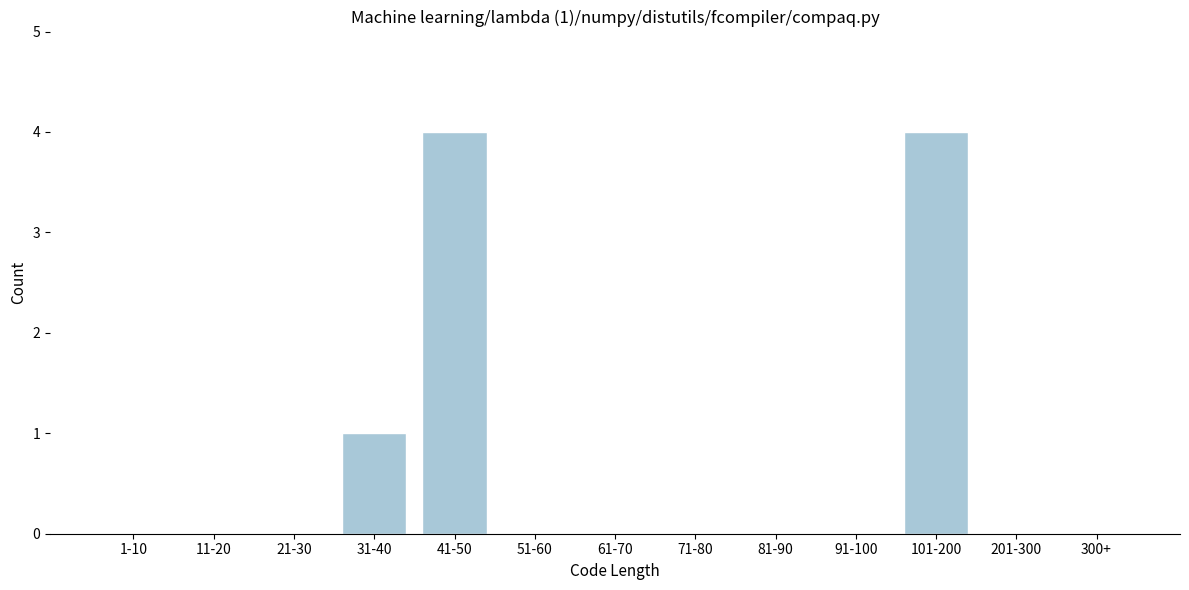

Reading left to right, transcribe all the data shown in this chart.

1-10=0	11-20=0	21-30=0	31-40=1	41-50=4	51-60=0	61-70=0	71-80=0	81-90=0	91-100=0	101-200=4	201-300=0	300+=0